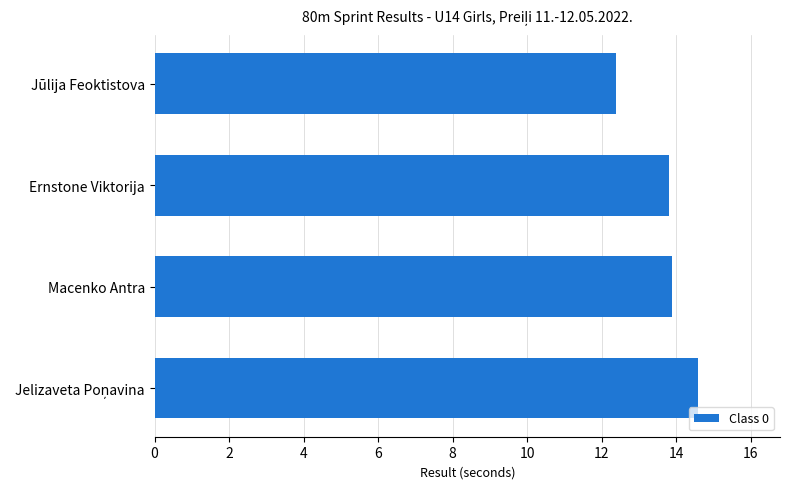

Where is the data nearest to the value 13?

Jūlija Feoktistova